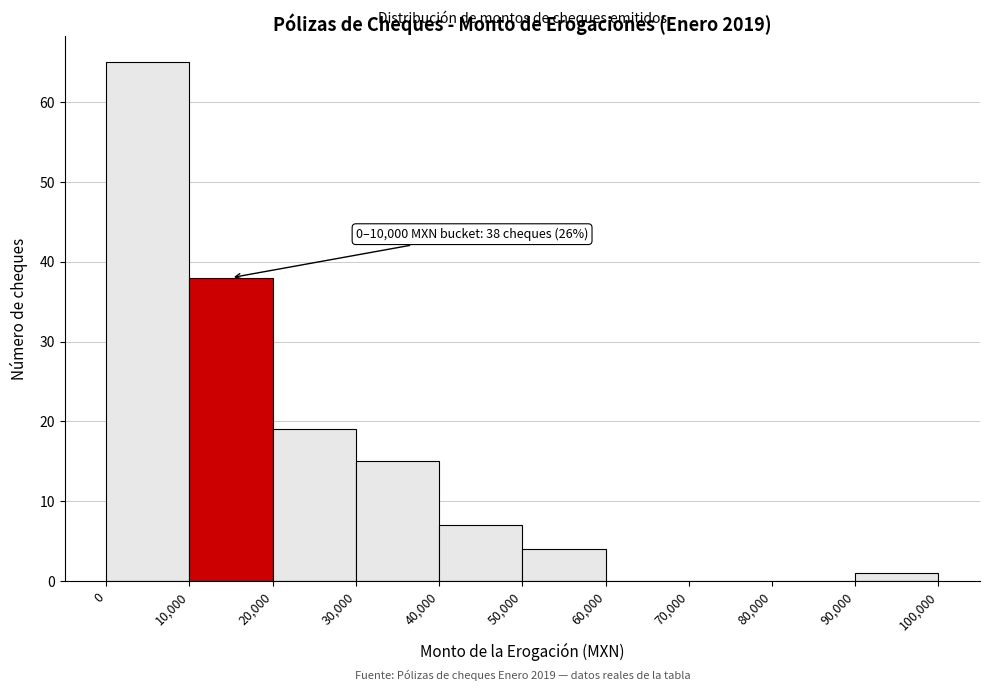

Over which range of the x-axis is the bar tallest?

0 to 10,000